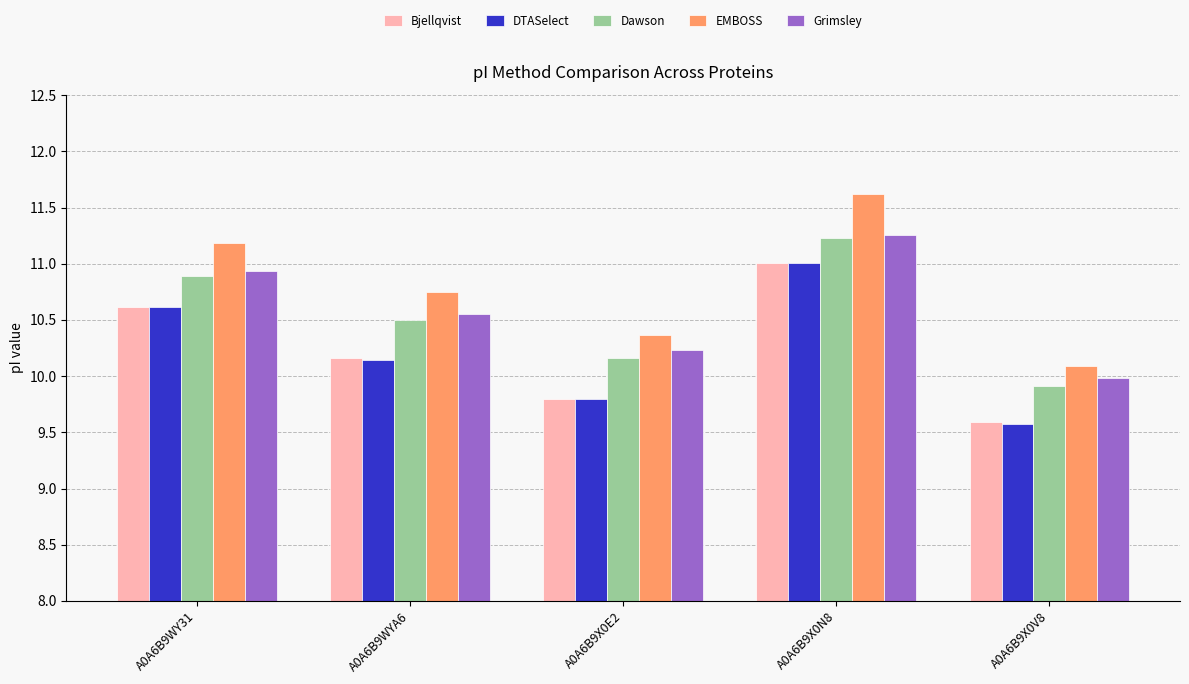

At how many categories does at least one series exceed 10?

5